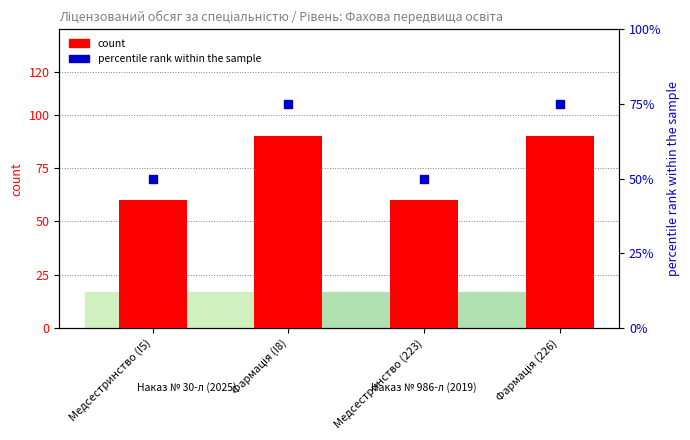

What are all the series names shown in the legend?

count, percentile rank within the sample